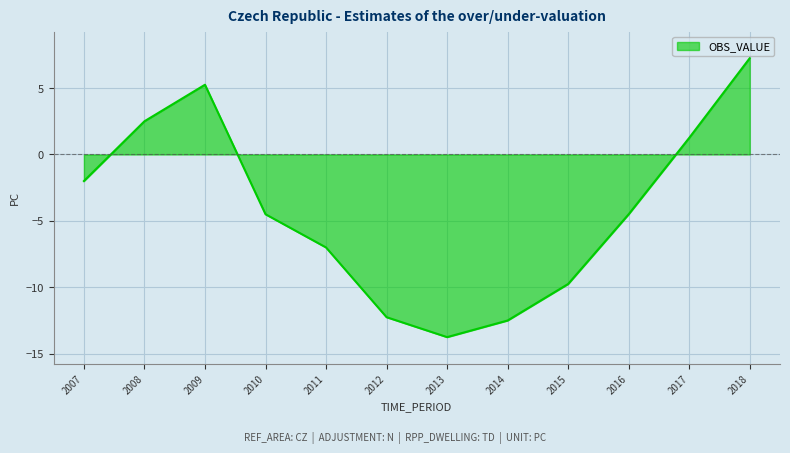

What is the average value?

-4.2